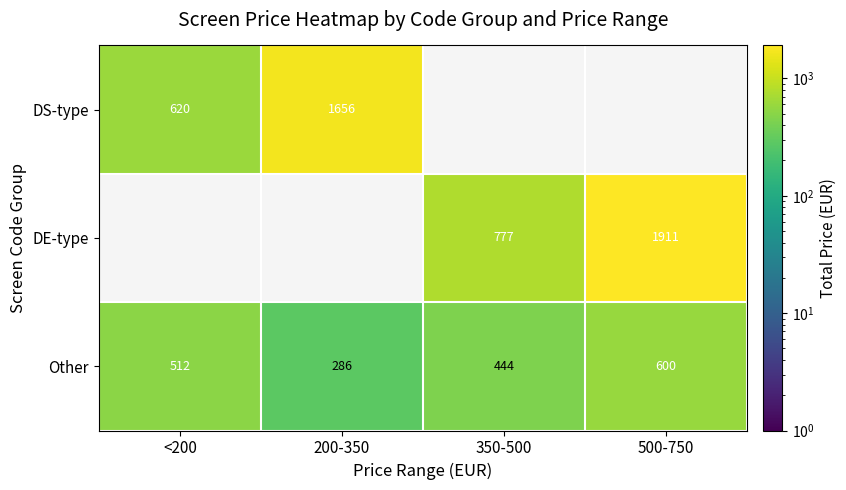

Is the value of Other at <200 greater than the value of DE-type at 350-500?

No